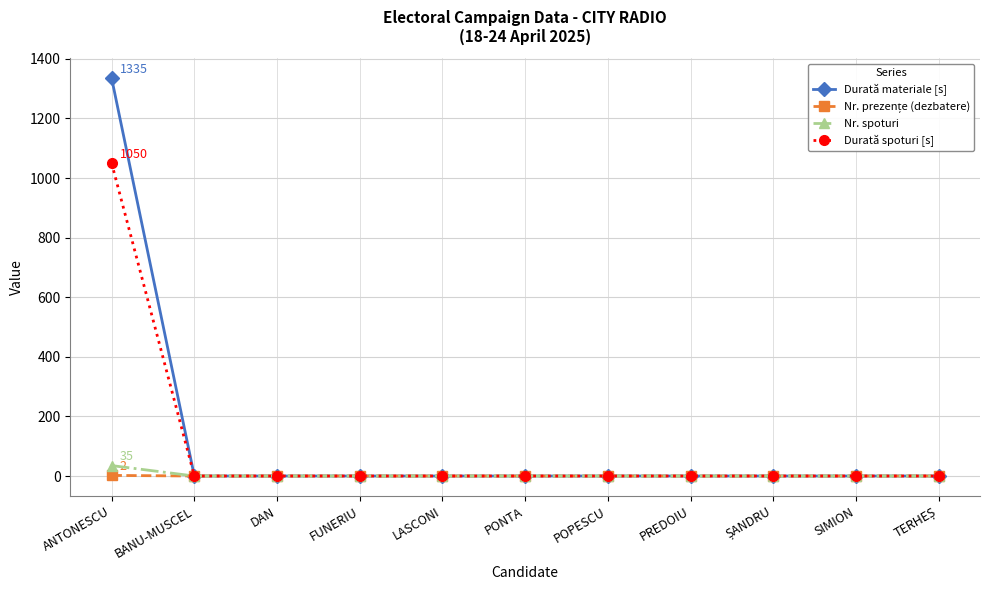

Which series has the widest spread of values?

Durată materiale [s]